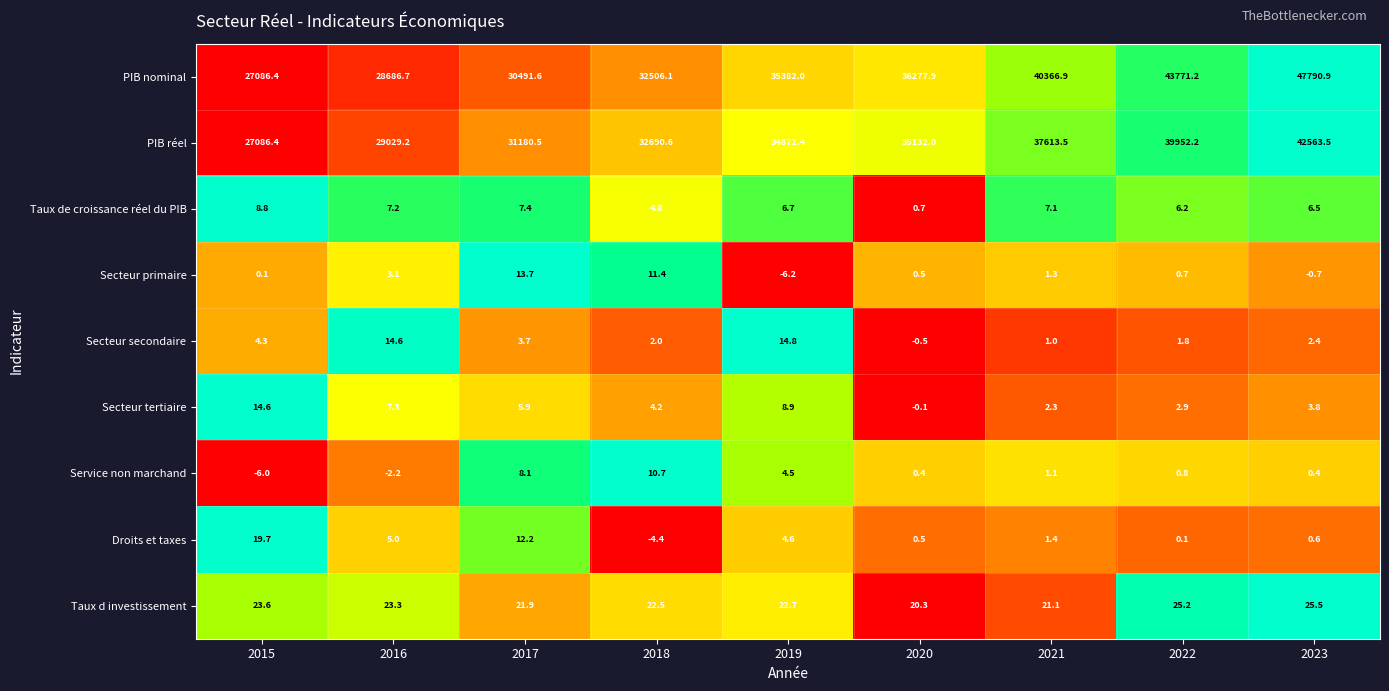

What is the total value across all series at 2016?

57774.2